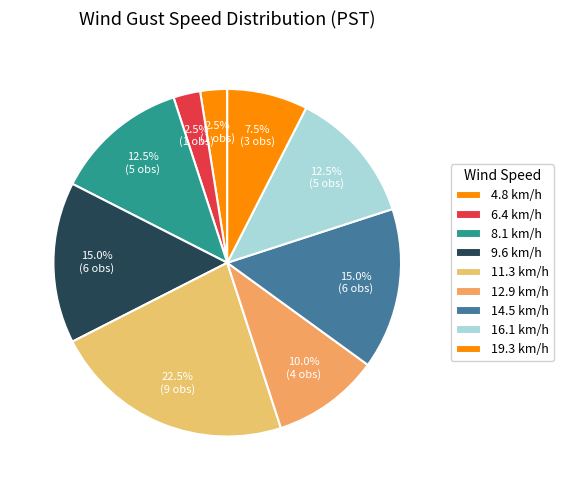

How many segments does this pie chart have?

9